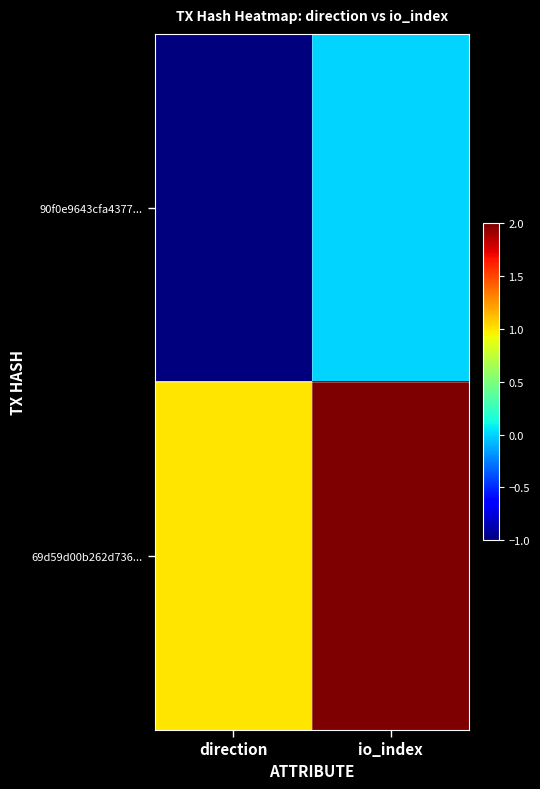

List the series in order of their overall mean, lowest first.

90f0e9643cfa4377..., 69d59d00b262d736...